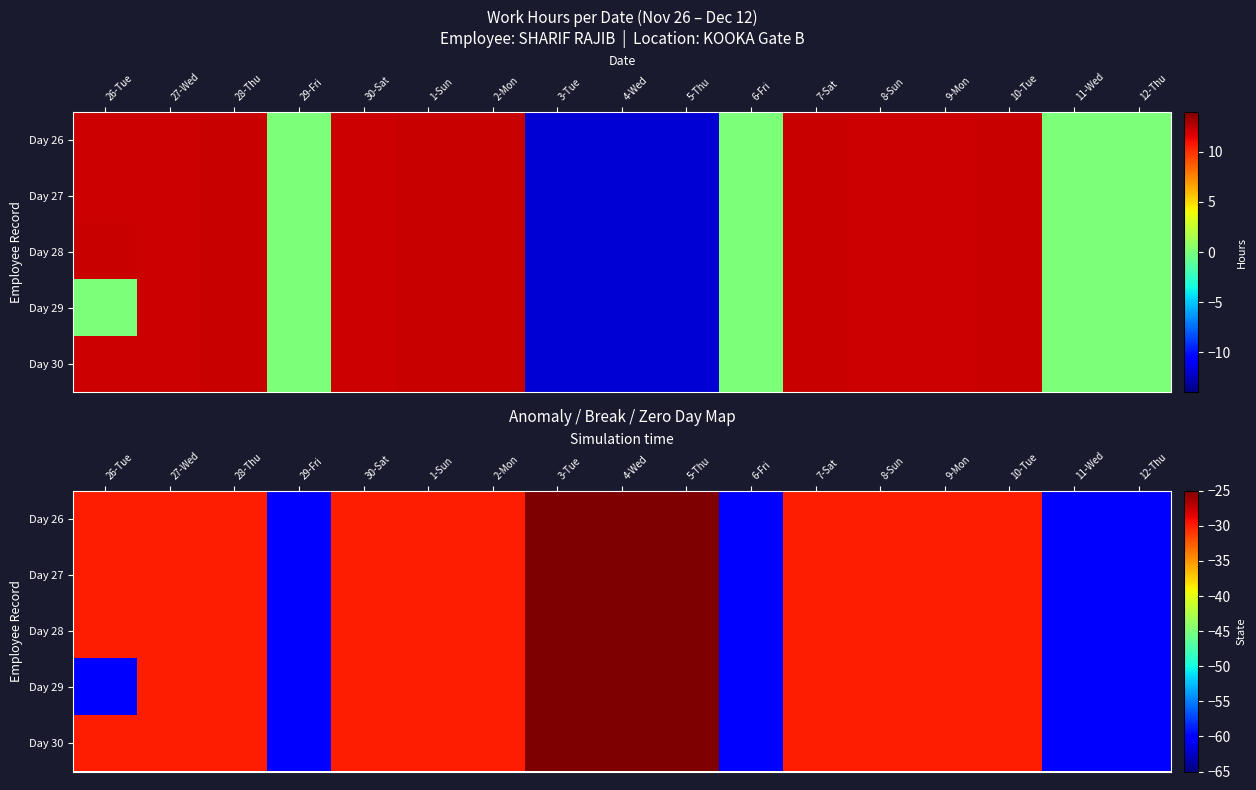

At 27-Wed, list the series in order from largest to smallest.

Day 26, Day 27, Day 28, Day 29, Day 30